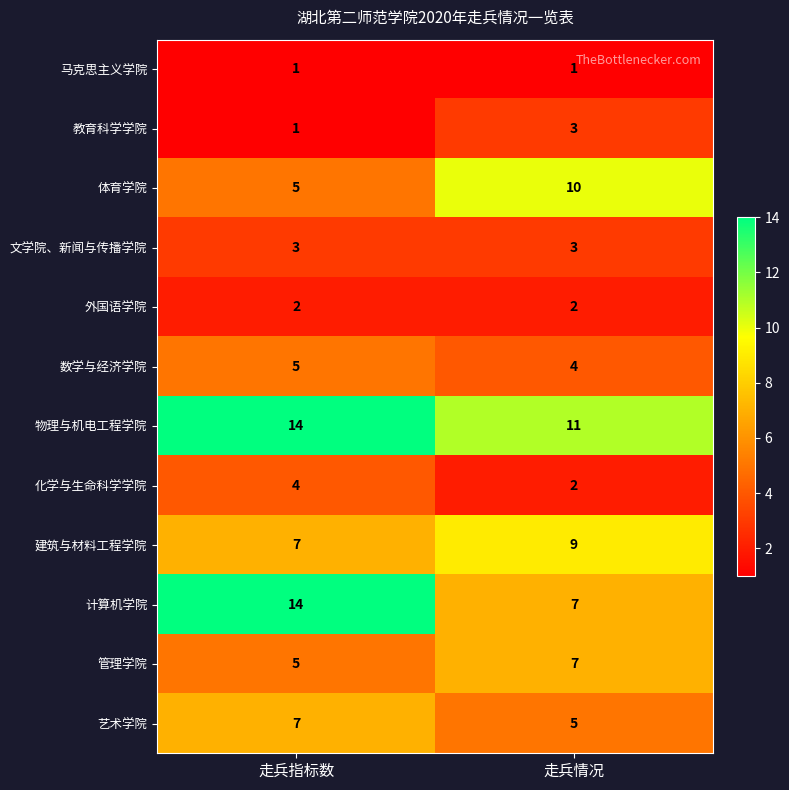

At which category is the sum across all series the highest?

走兵指标数